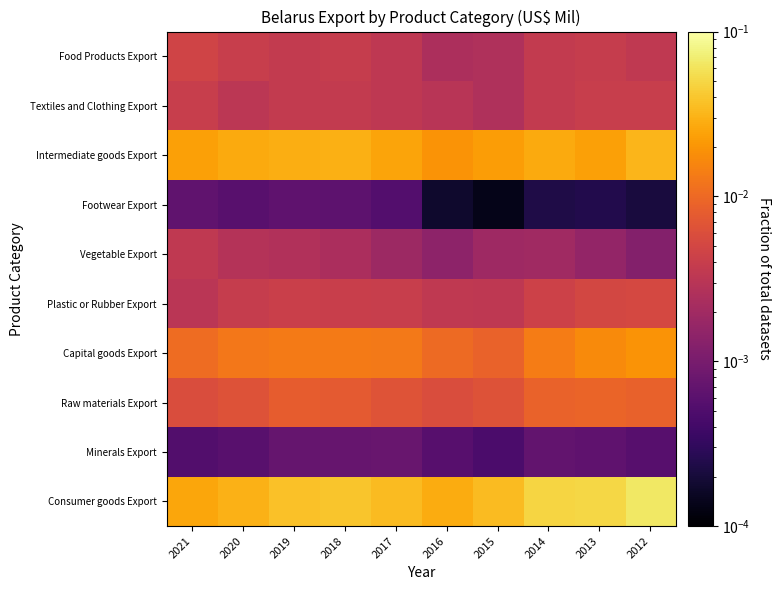

Which has a higher value, 2012 or 2021?

2012